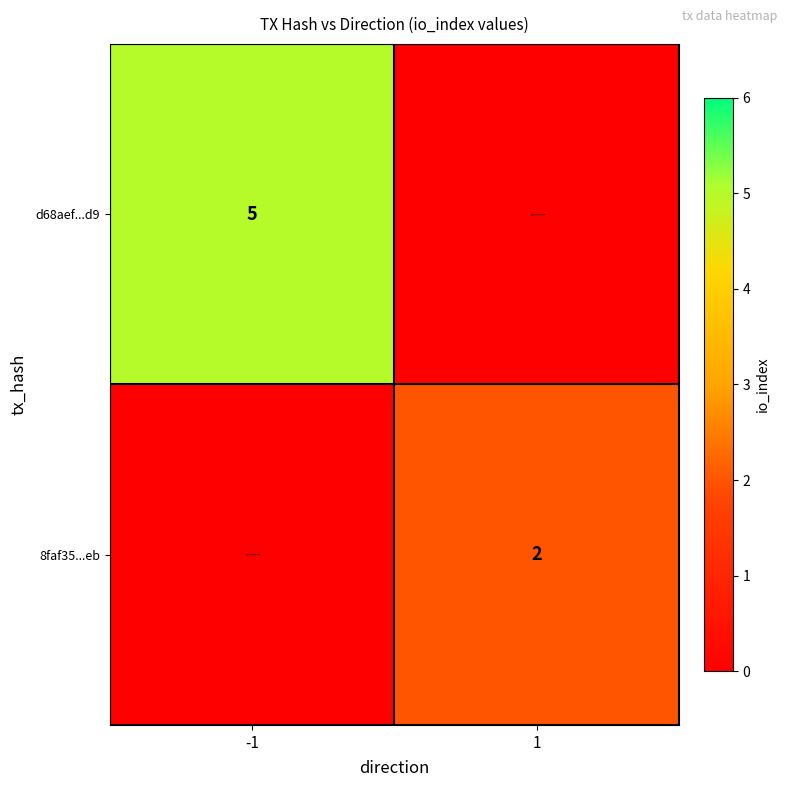

The 8faf35...eb series shows 3 at 1. True or false?

False